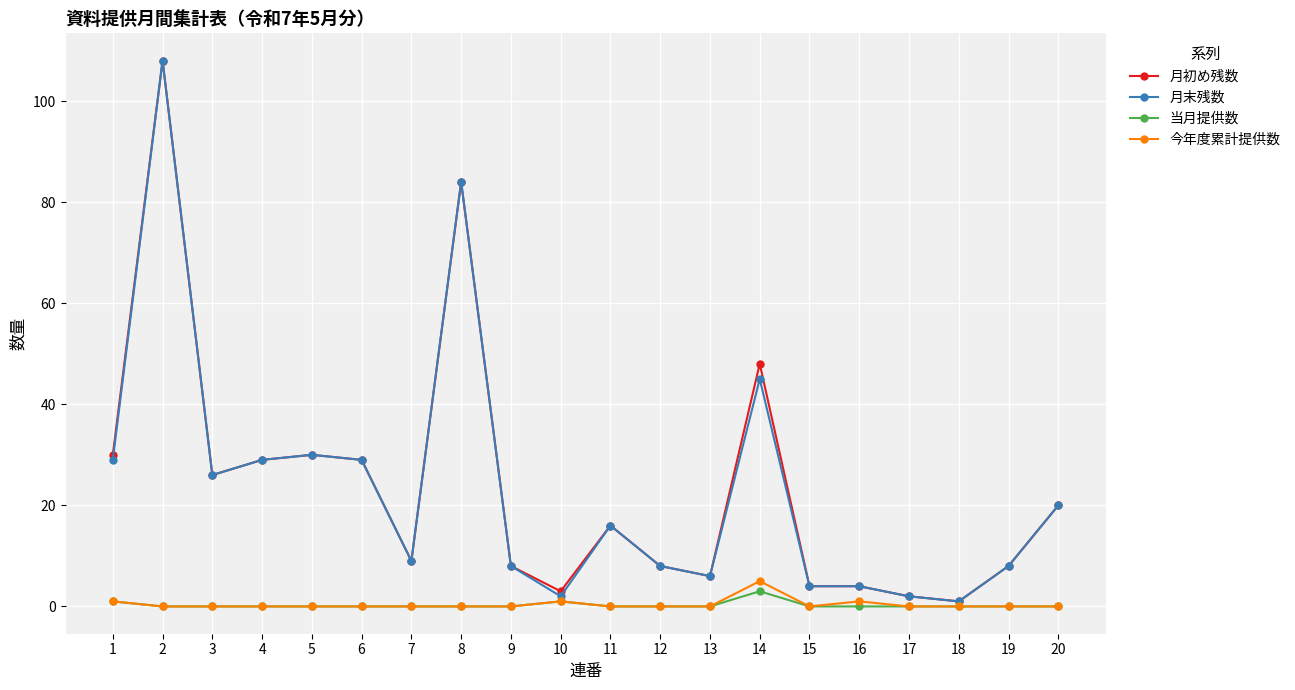

True or false: 当月提供数 and 月末残数 cross at least once.

False